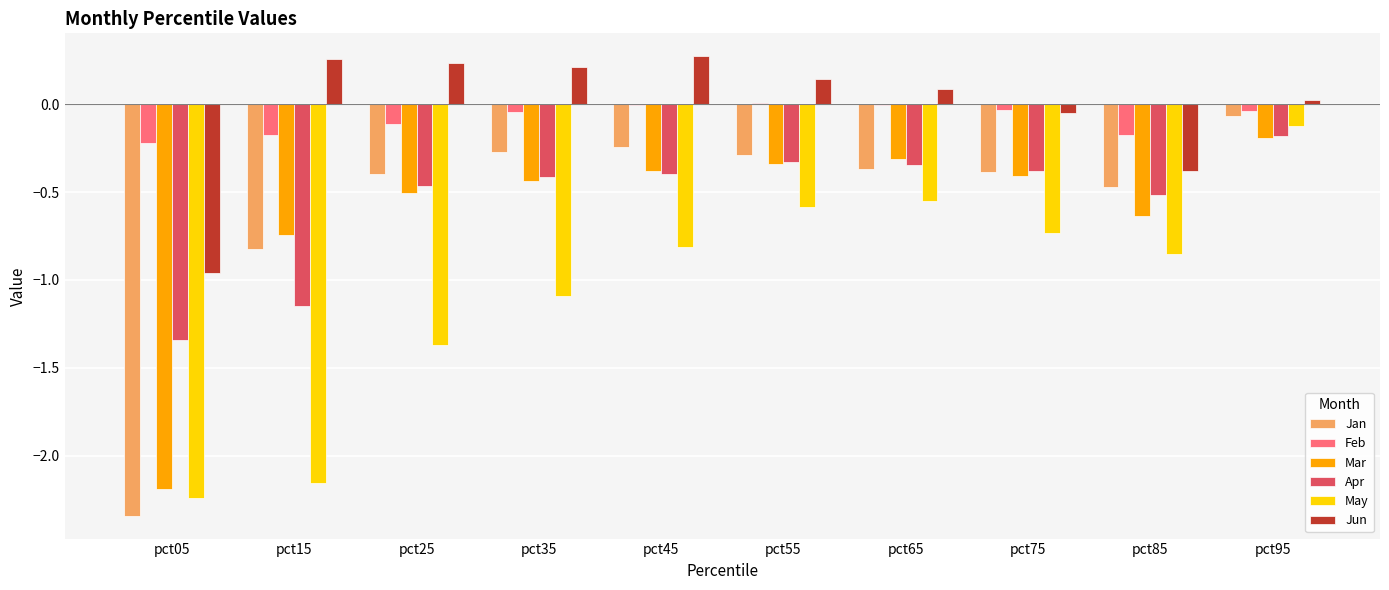

Where is Jan nearest to the value -1?

pct15